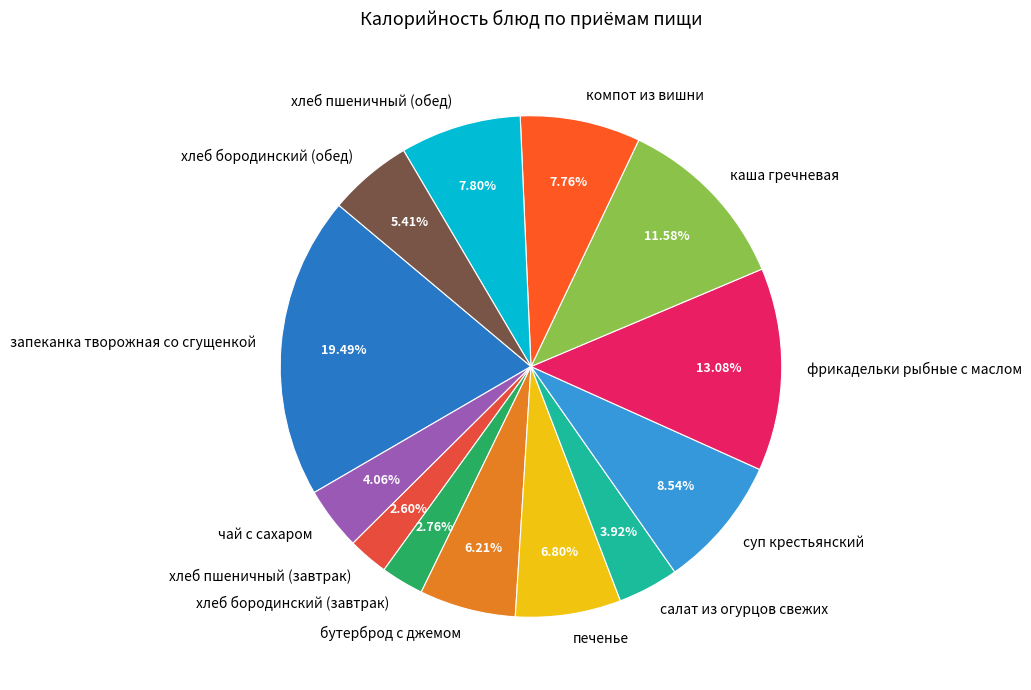

What percentage is the фрикадельки рыбные с маслом slice, to the nearest percent?

13%